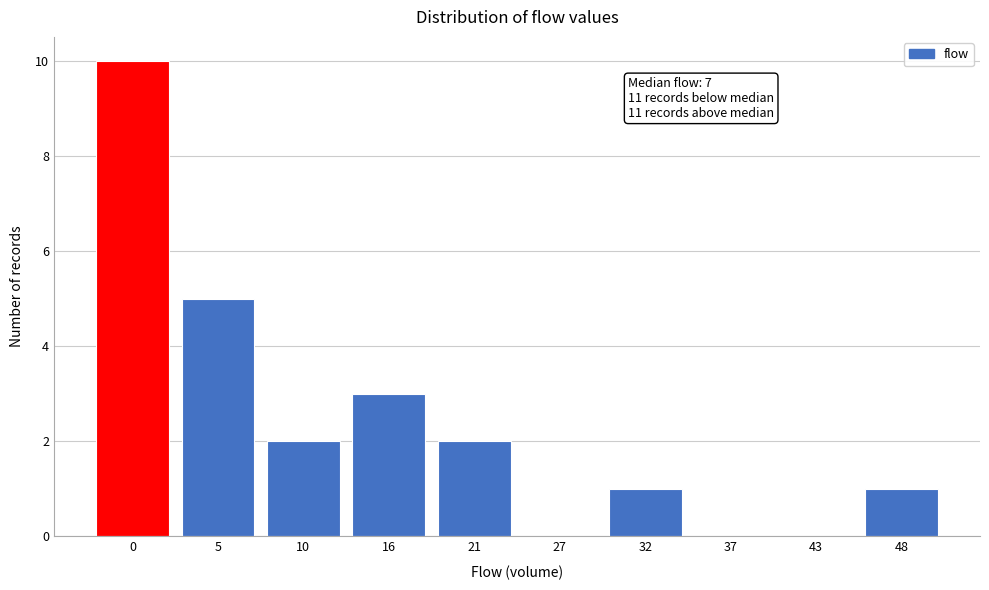

Reading left to right, extract all data points from this chart.

0=10	5=5	10=2	16=3	21=2	27=0	32=1	37=0	43=0	48=1